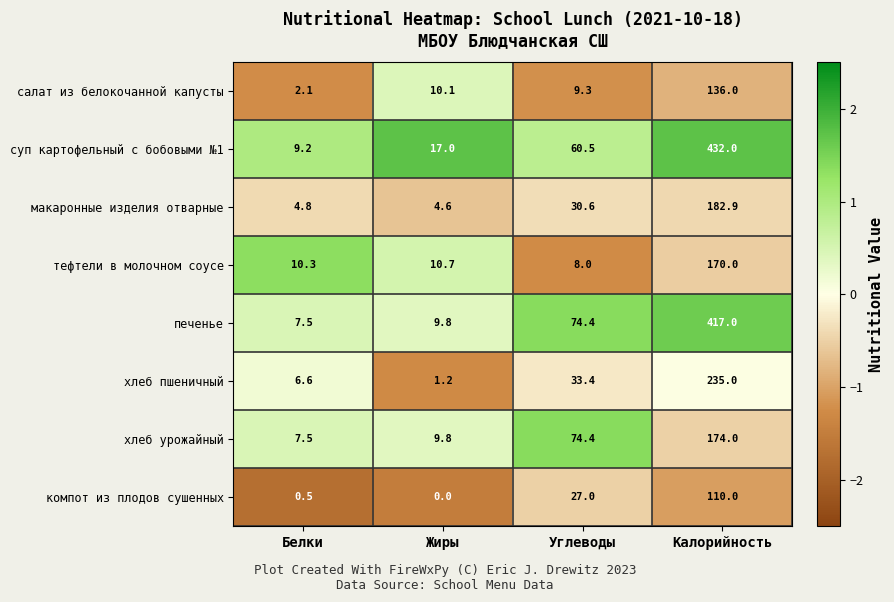

Which series has the widest spread of values?

суп картофельный с бобовыми №1